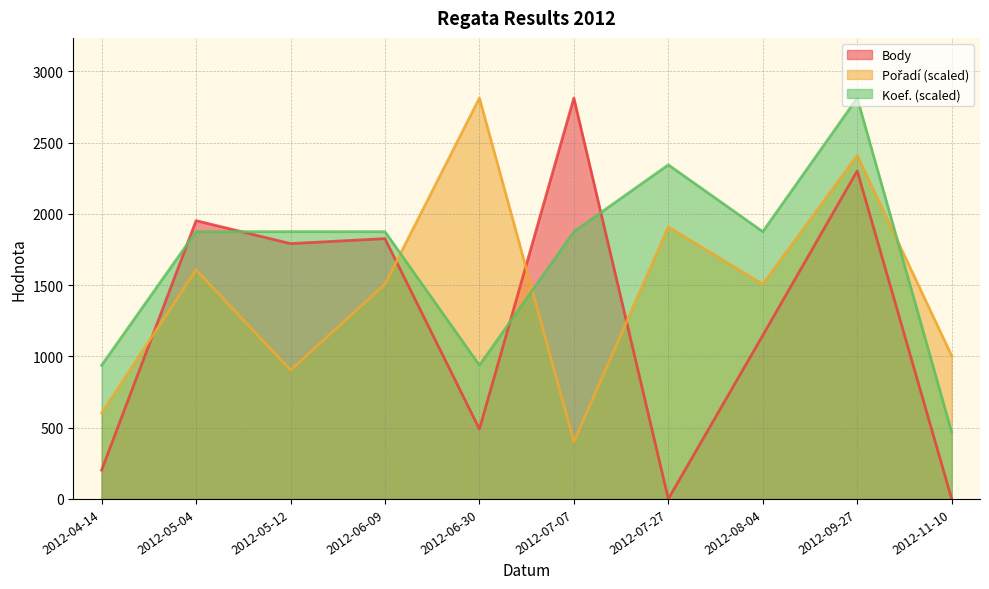

Count the number of categories in the chart.

10